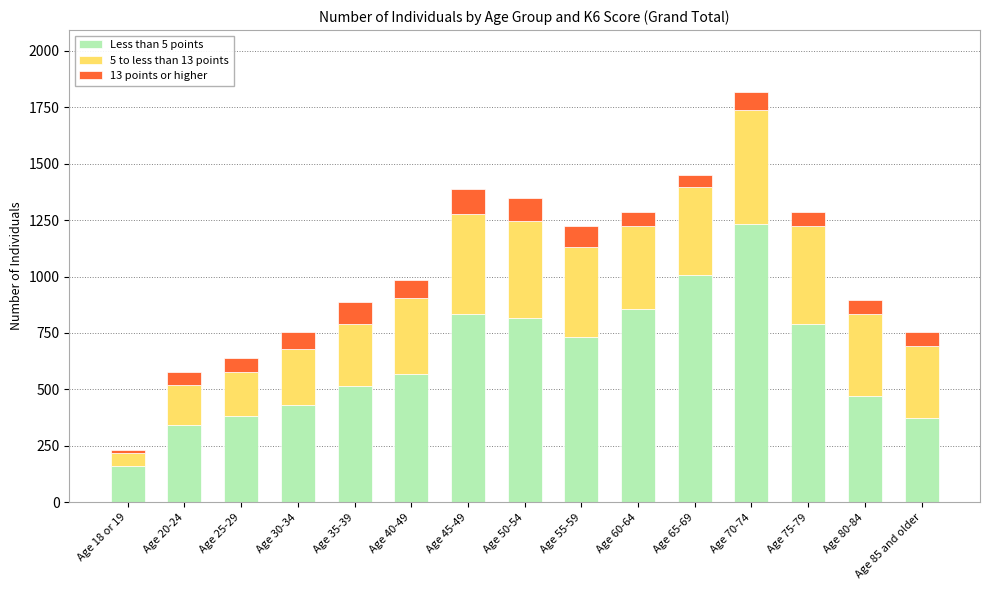

Count the number of data series in this chart.

3